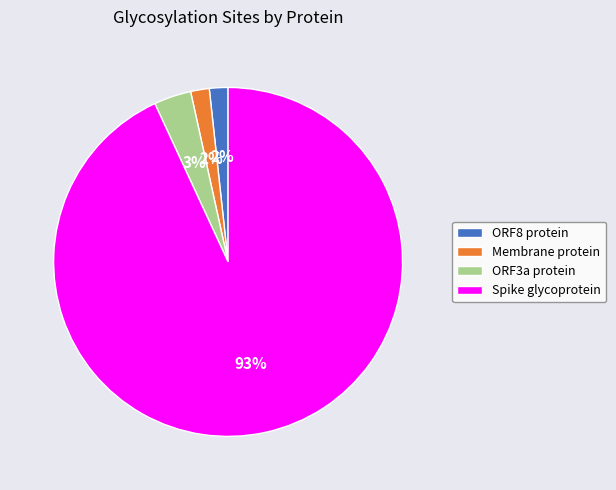

To the nearest percent, what is the difference between the largest and smallest slice percentages?

91%